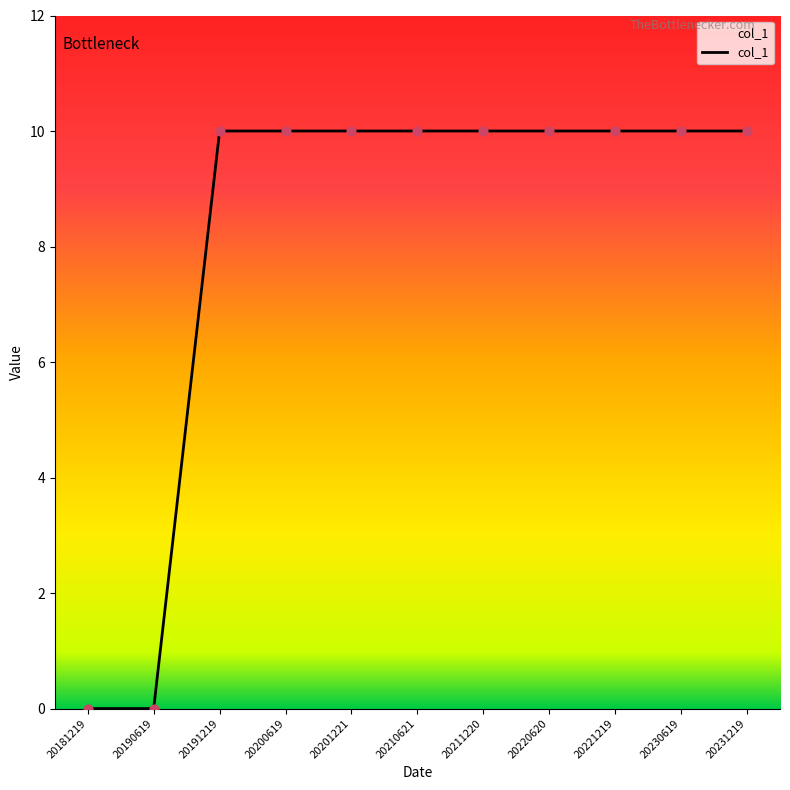

What is the ratio of the value at 20210621 to the value at 20200619?

1.0